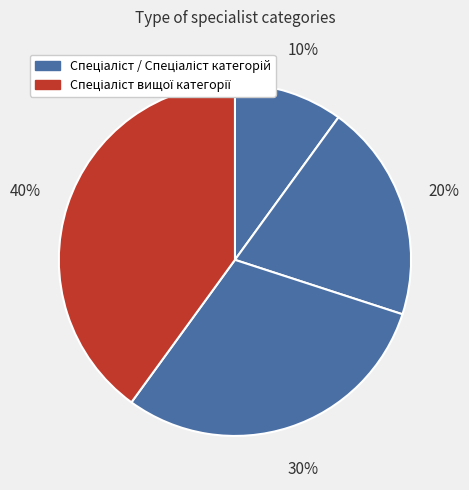

Count the number of slices in the pie.

4